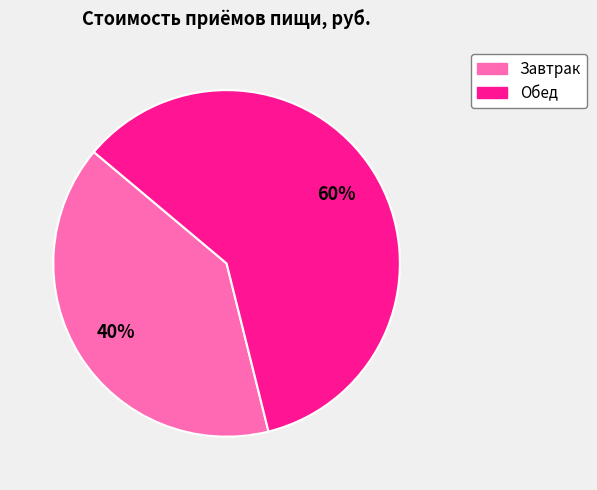

Which has a higher value, Обед or Завтрак?

Обед